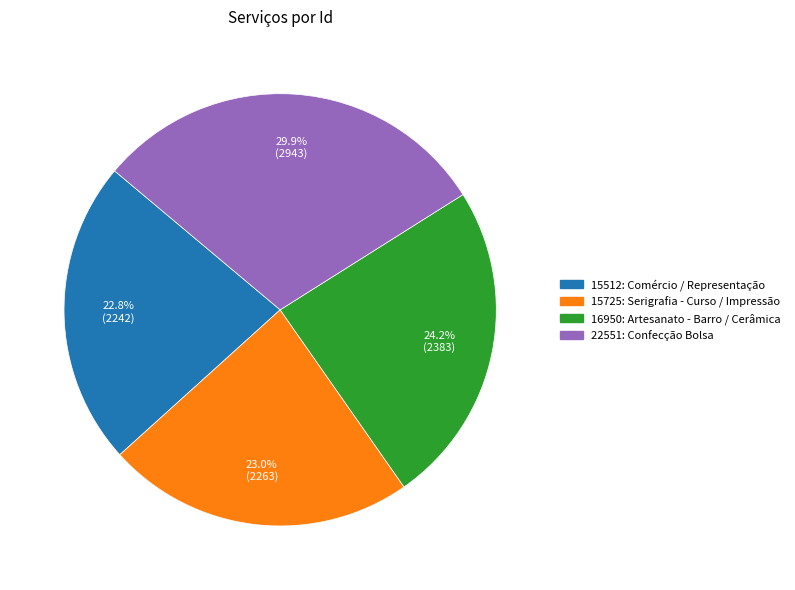

To the nearest percent, what is the average slice percentage?

25%